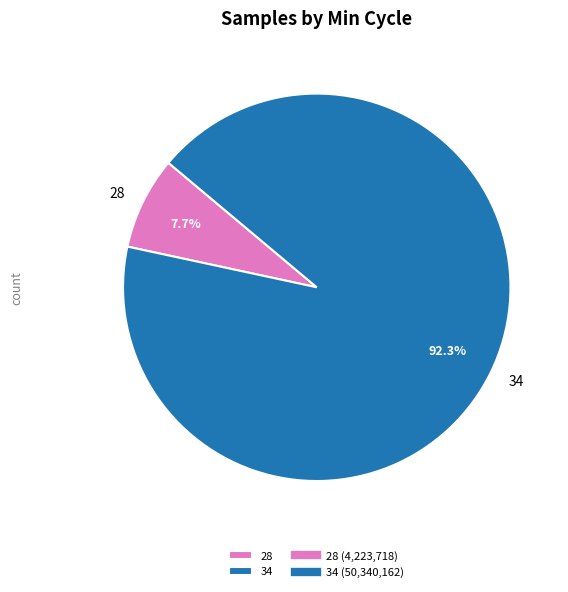

Count the number of slices in the pie.

2